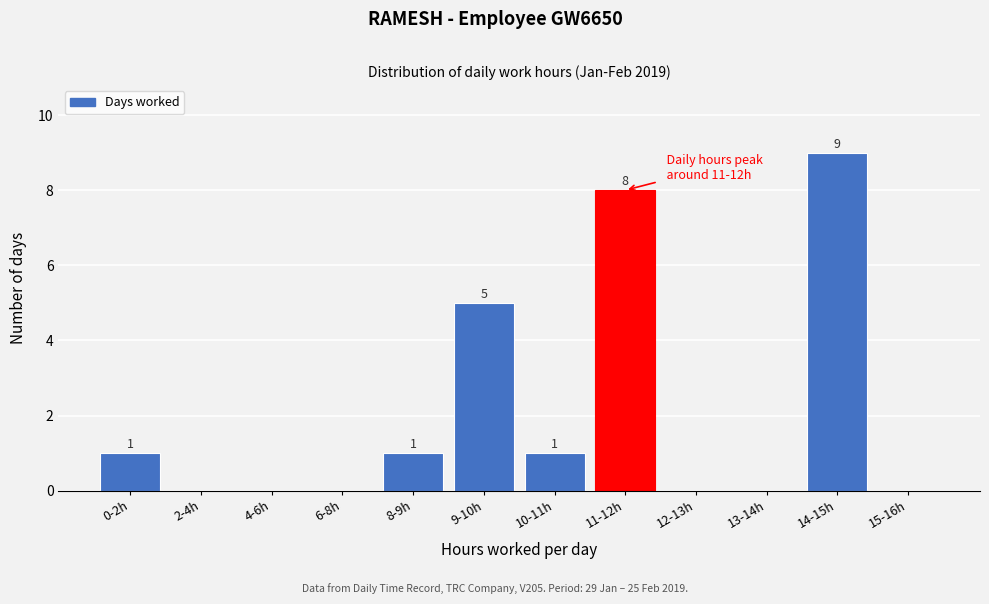

Reading left to right, transcribe all the data shown in this chart.

0-2h=1	2-4h=0	4-6h=0	6-8h=0	8-9h=1	9-10h=5	10-11h=1	11-12h=8	12-13h=0	13-14h=0	14-15h=9	15-16h=0